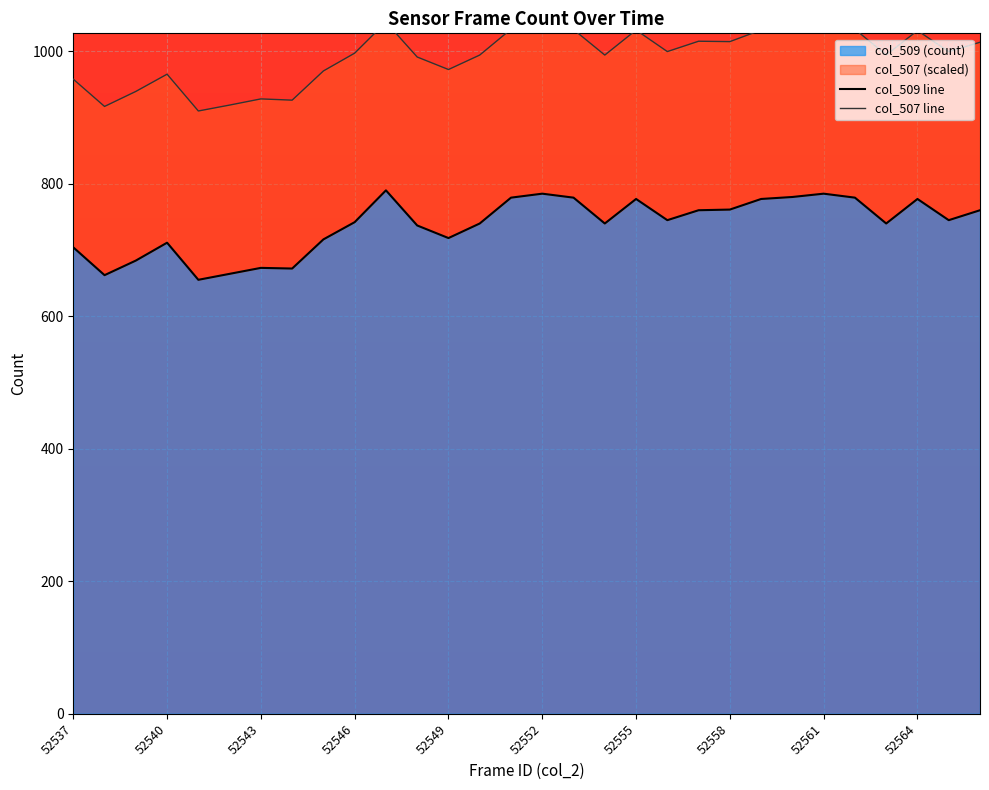

The col_509 (count) series shows 785 at 52561. True or false?

True